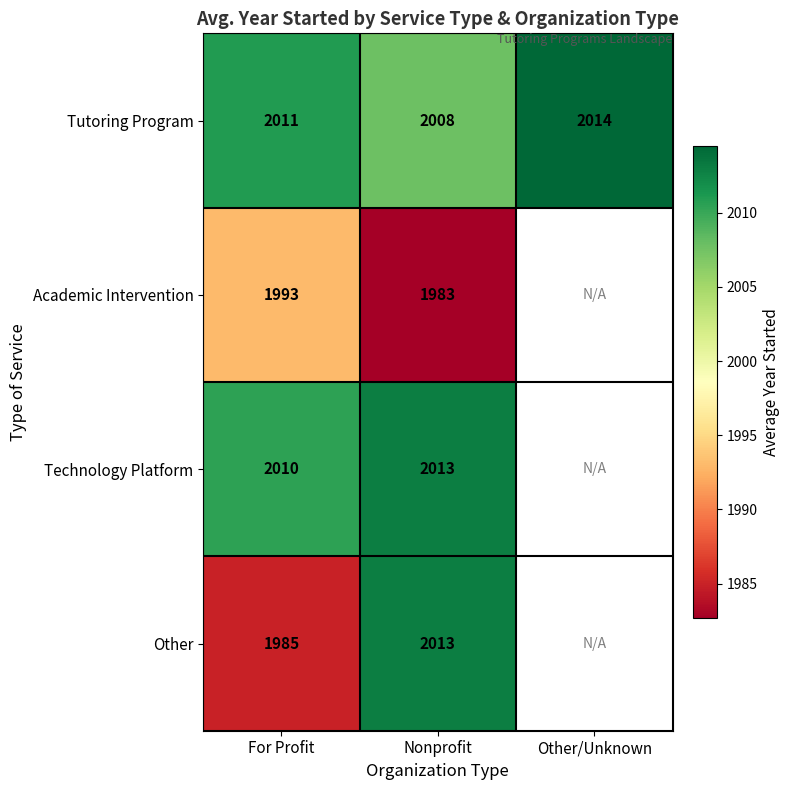

At For Profit, list the series in order from largest to smallest.

Tutoring Program, Technology Platform, Academic Intervention, Other